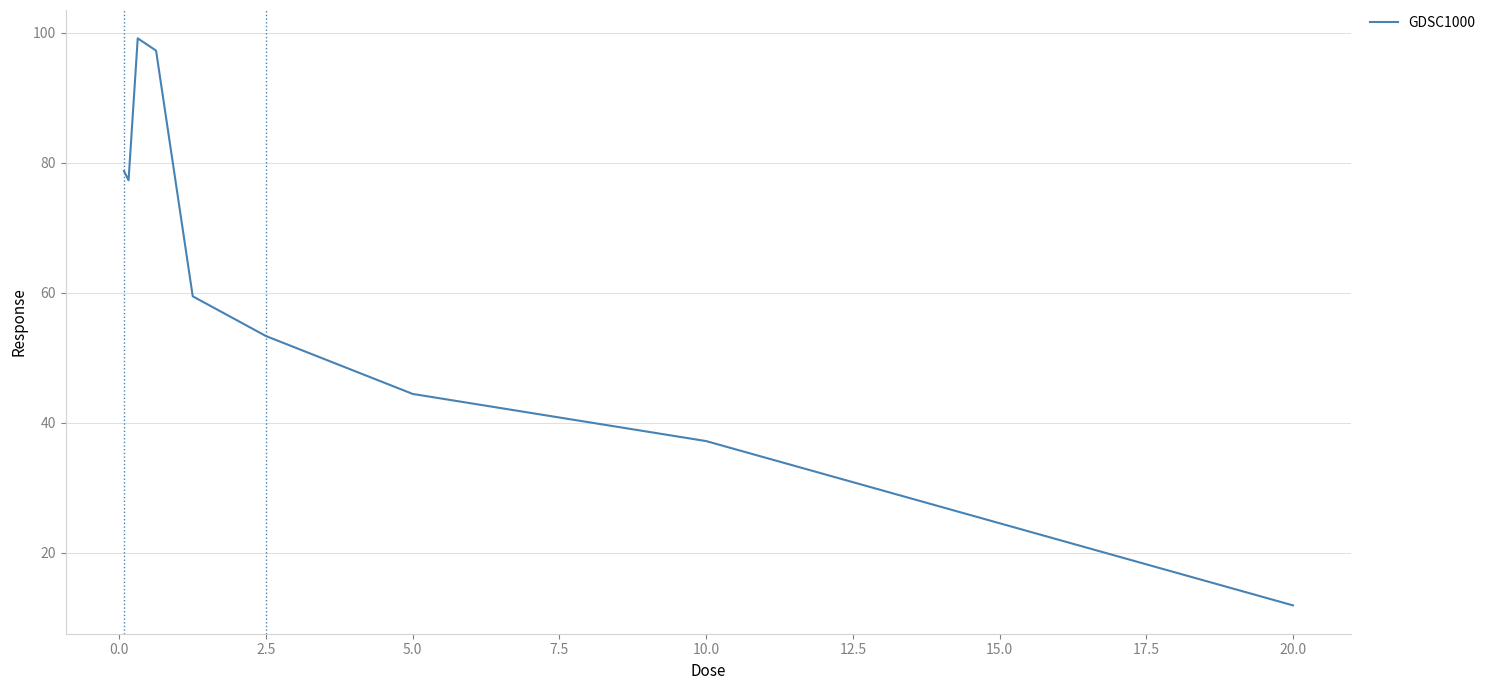

What is the smallest value displayed?

11.9